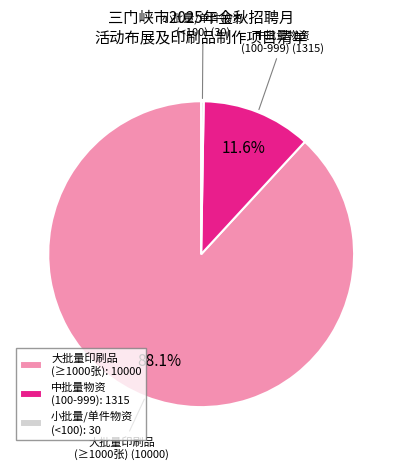

What is the total percentage of 大批量印刷品 (≥1000张): 10000 and 中批量物资 (100-999): 1315?

99.7%